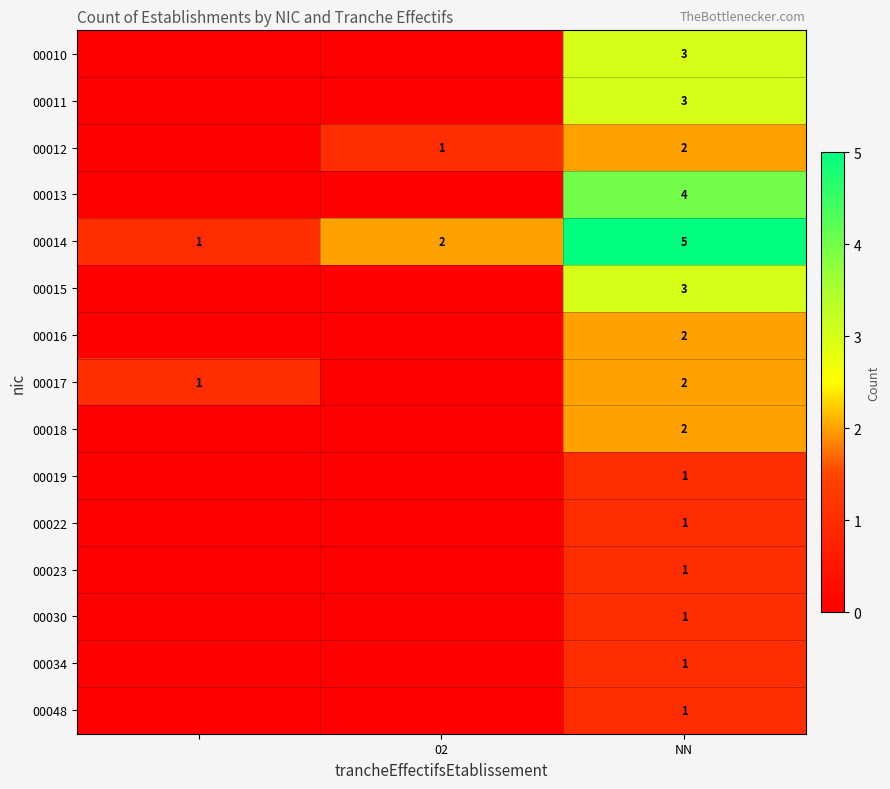

The value of 00014 at 02 is 1. True or false?

False